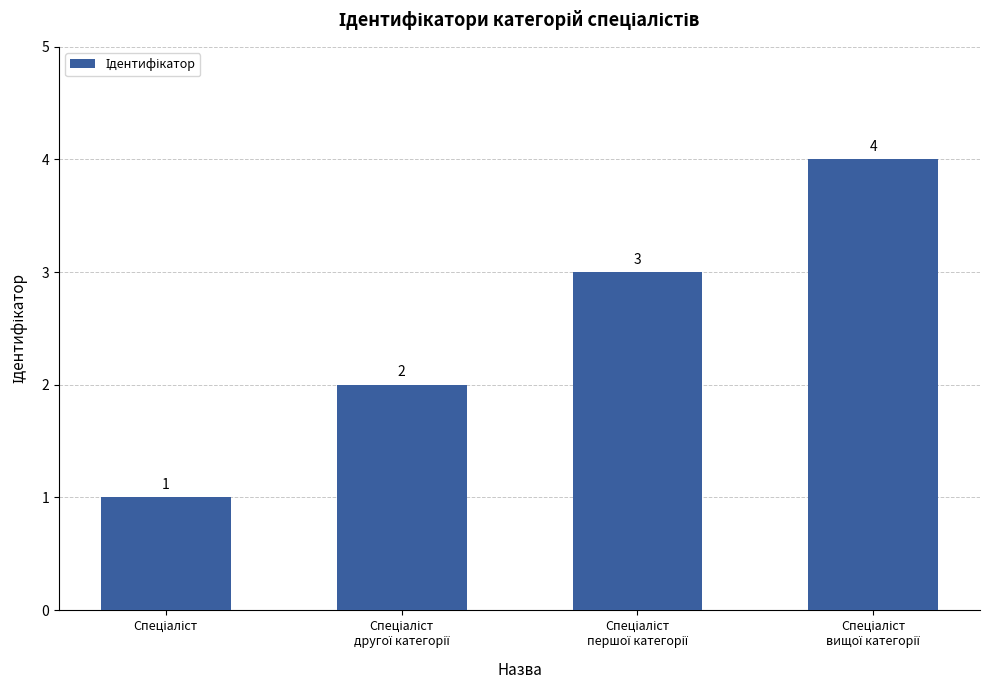

What is the greatest value displayed?

4